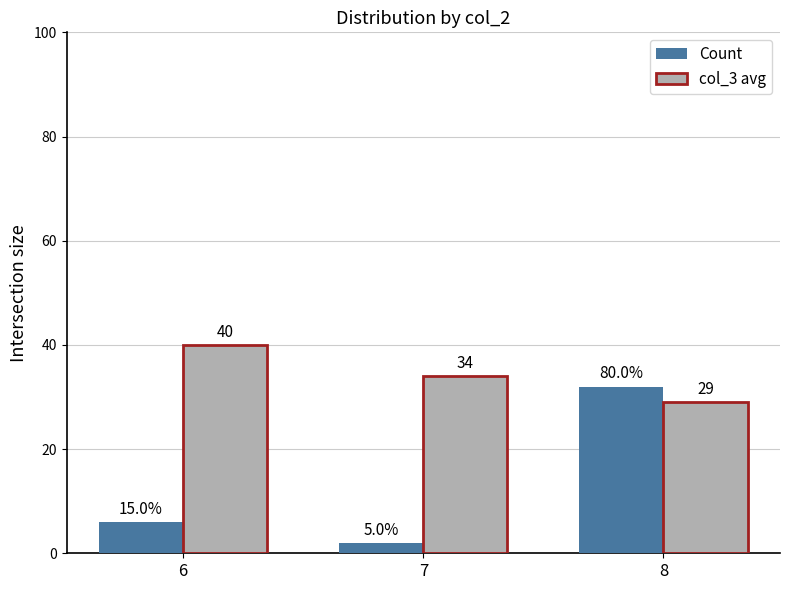

What is the total value across all series at 6?

46